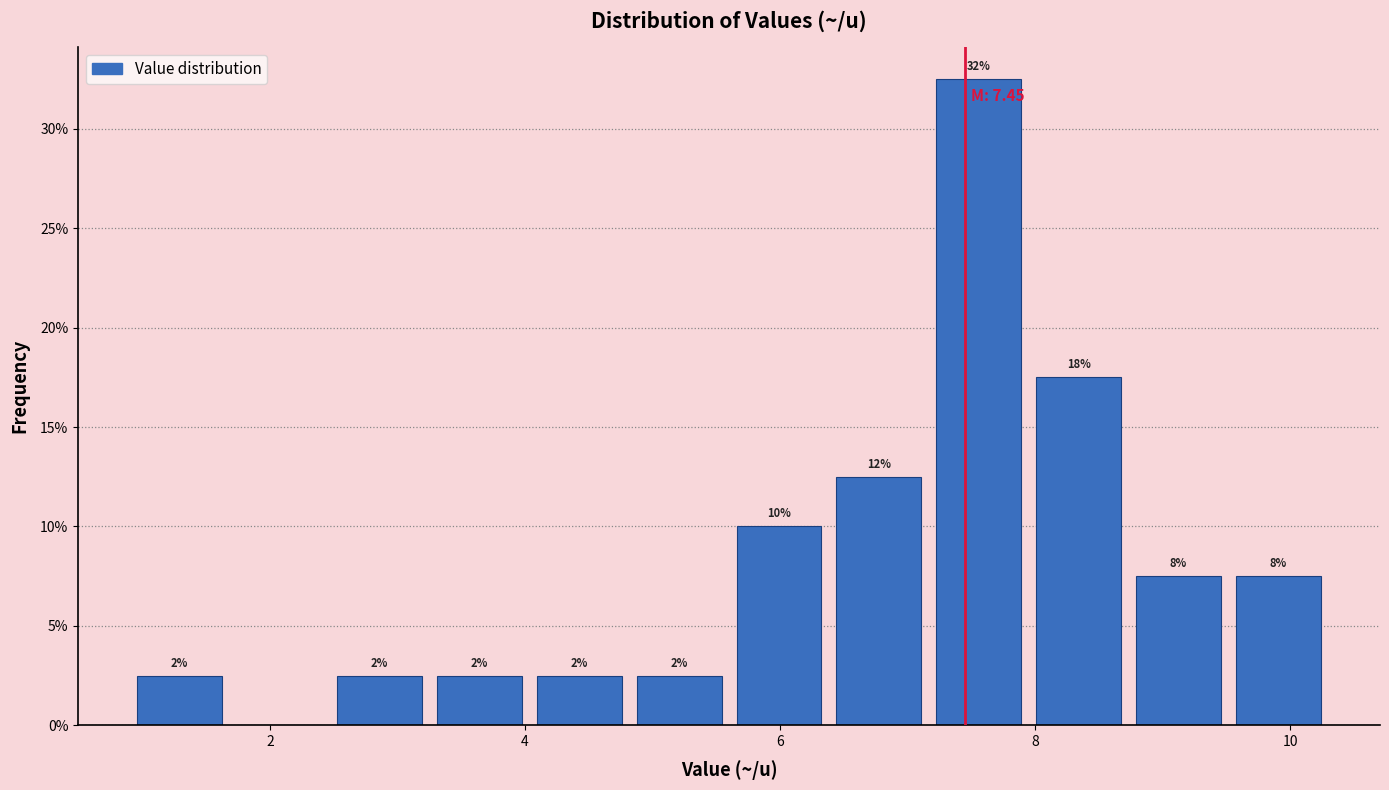

Around what value on the x-axis is the tallest bar? Give the approximate position of its centre, as read against the axis.

7.6